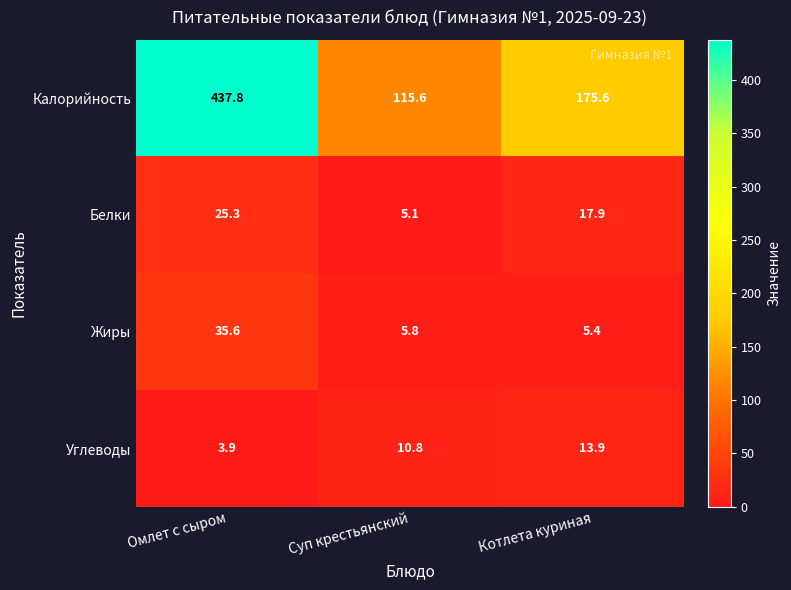

What is the spread (max minus min) of values at Омлет с сыром?

433.9